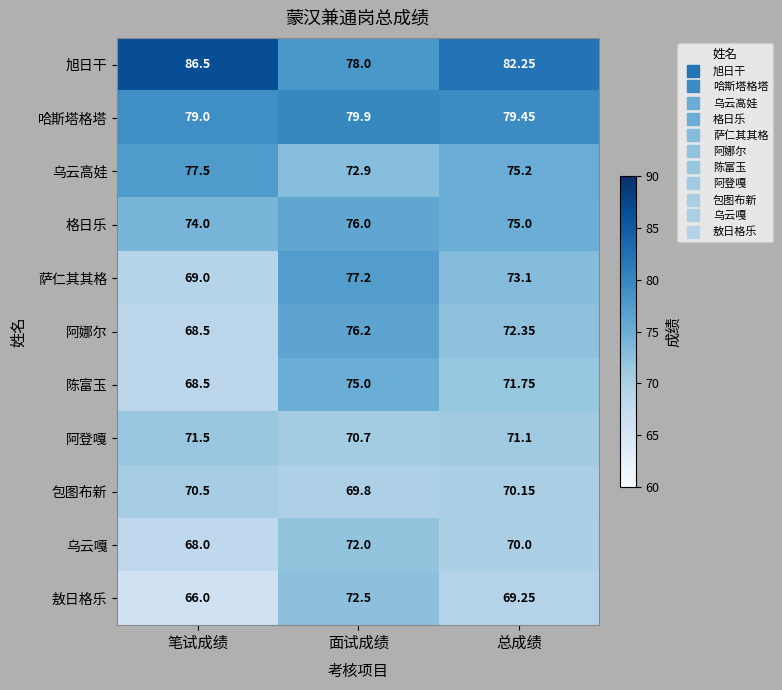

Is the value of 格日乐 at 笔试成绩 greater than the value of 包图布新 at 笔试成绩?

Yes